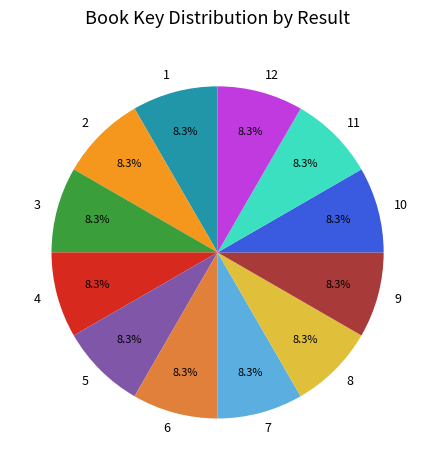

Is it true that 1 is 1% of the pie?

False